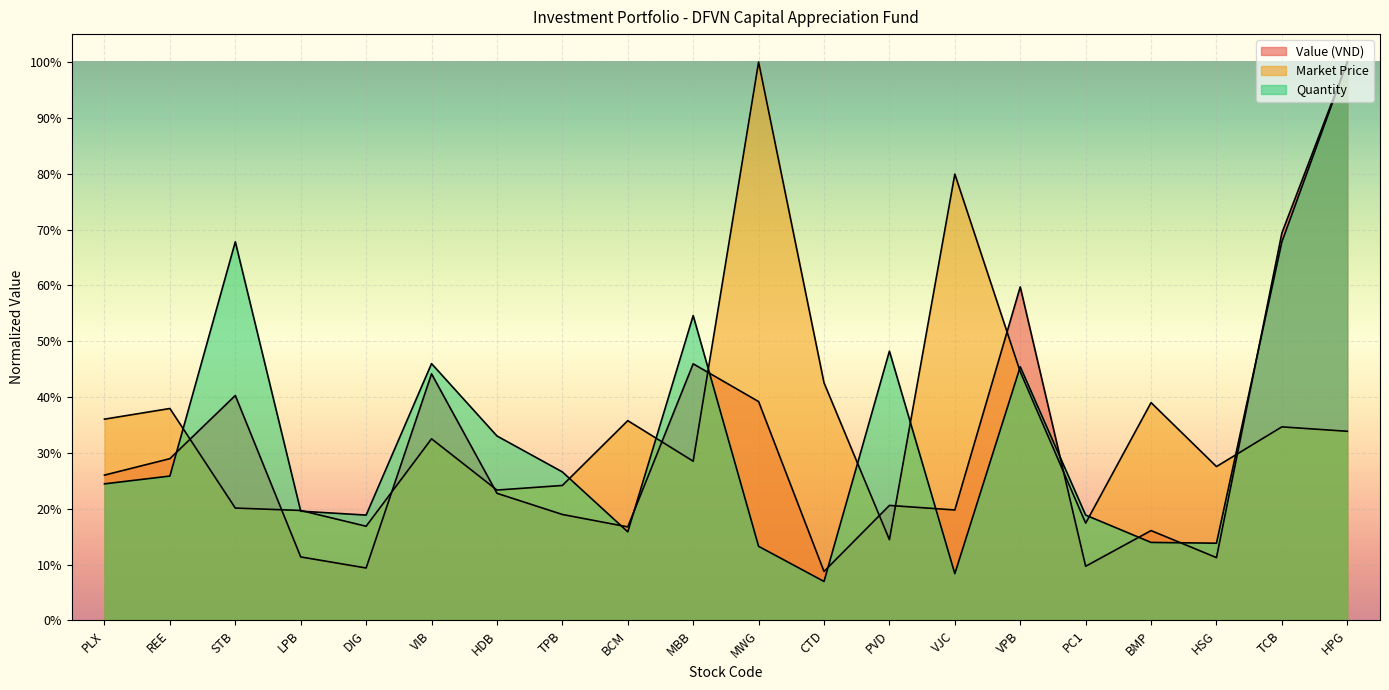

Which label corresponds to the smallest value in the chart?

CTD